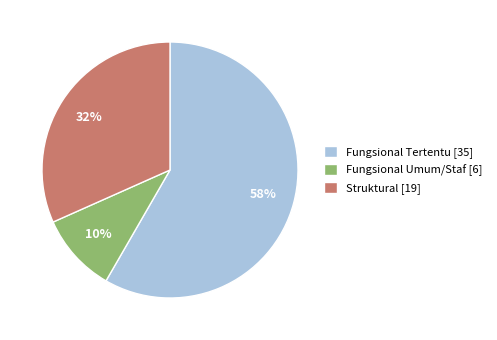

What percentage is the Fungsional Umum/Staf slice, to the nearest percent?

10%